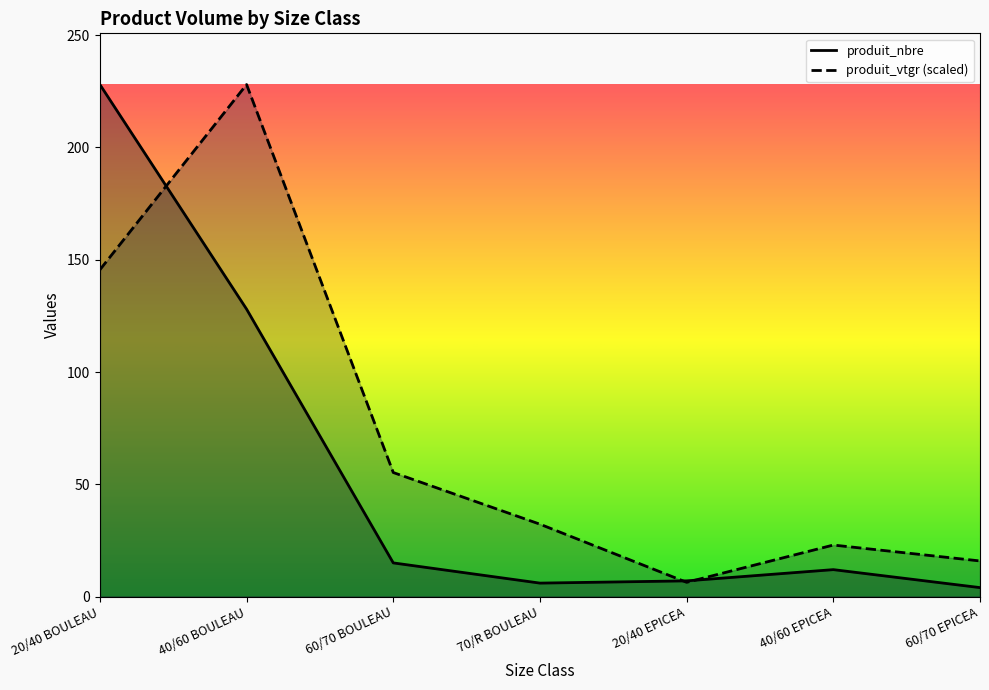

How many values in the produit_vtgr series are below 32?

3